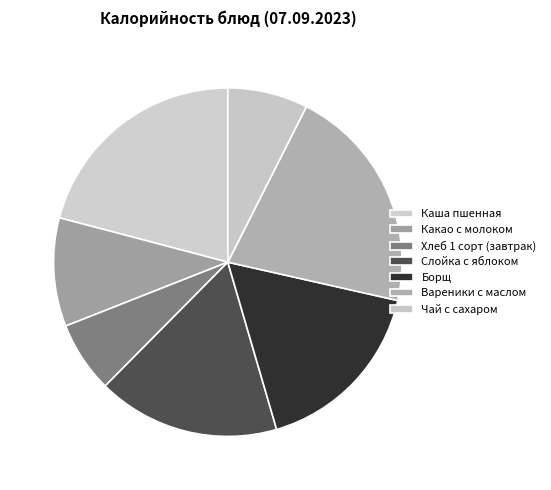

What percentage is the Каша пшенная slice, to the nearest percent?

21%